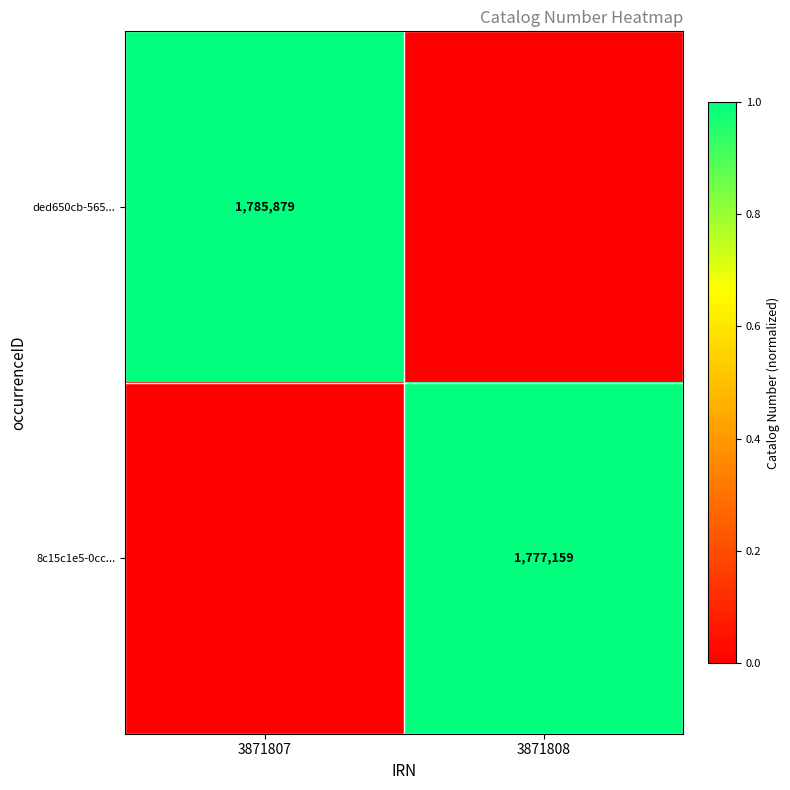

True or false: ded650cb-565... has a value of 0.7 at 3871807.

False